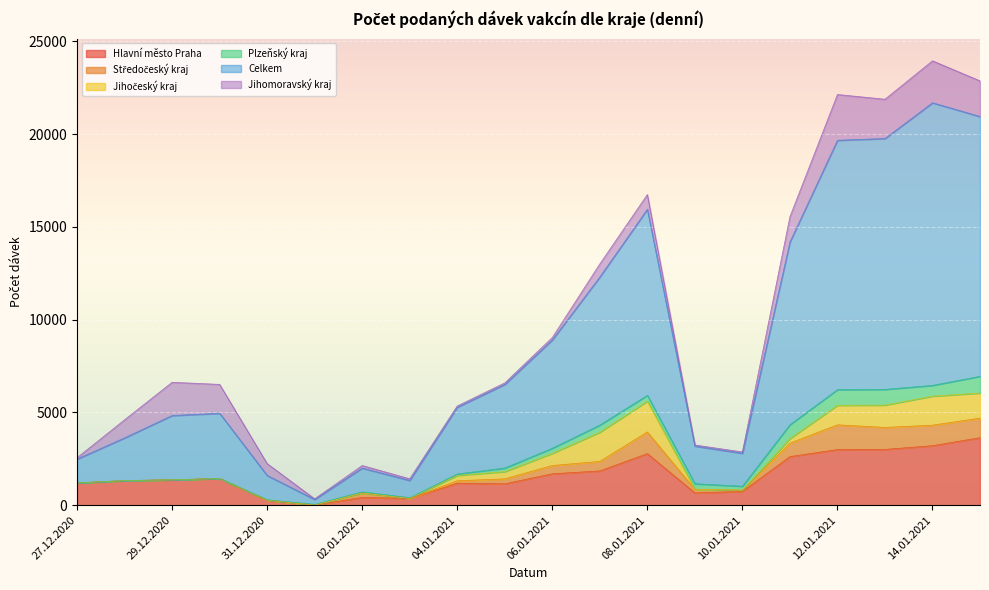

At how many categories does at least one series exceed 230?

20